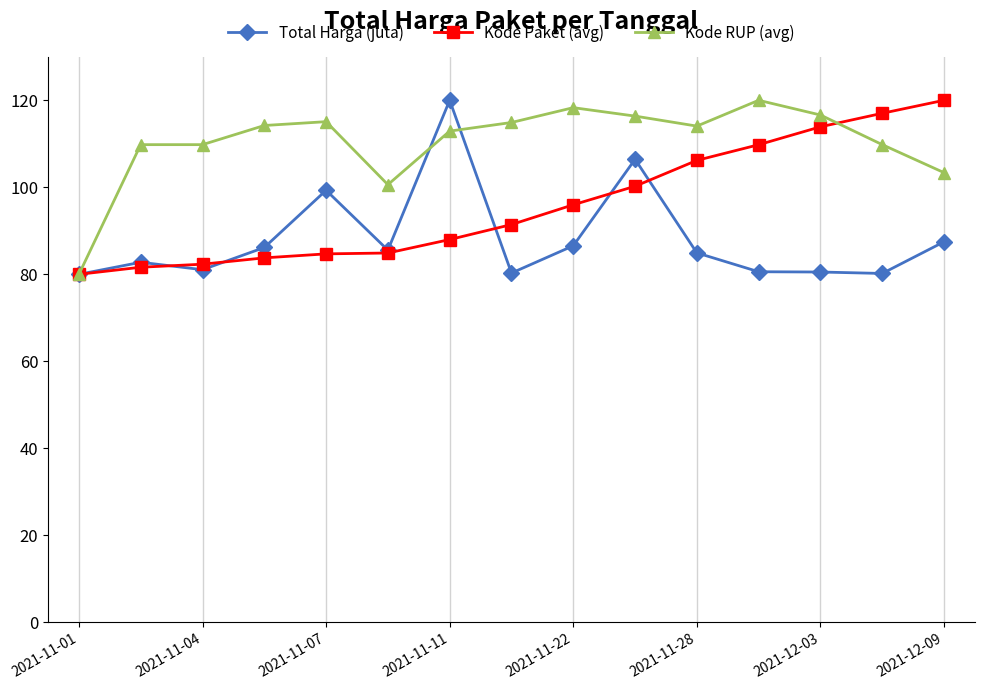

What is the difference between the second highest and second lowest values in the Kode Paket (avg) series?

35.4